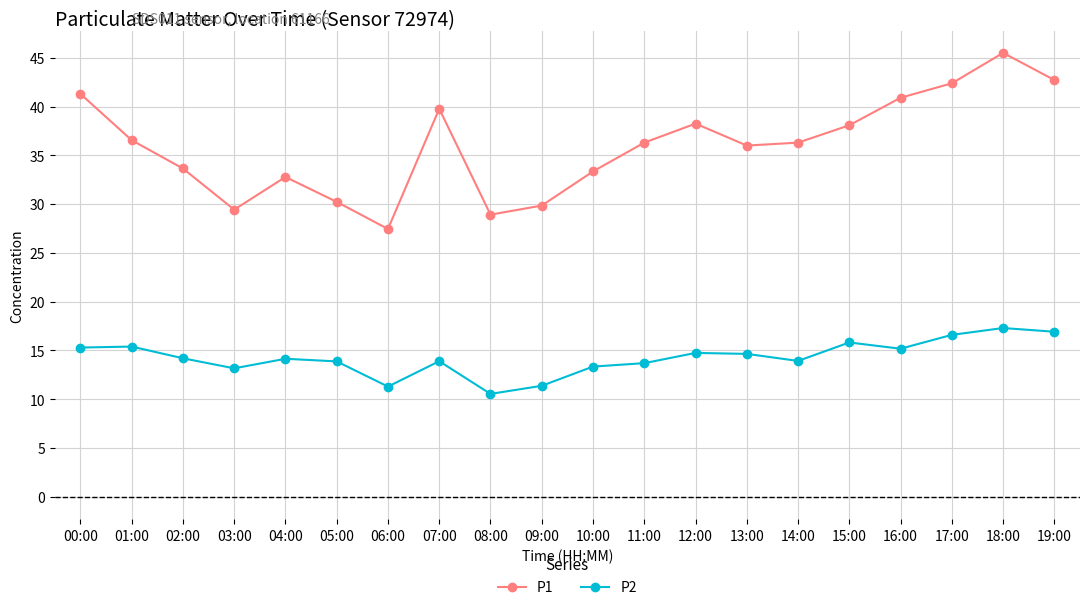

At which category is the sum across all series the highest?

18:00